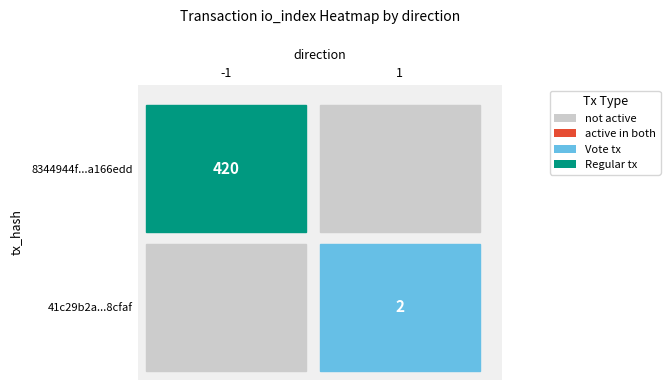

How many distinct data groups are displayed?

2